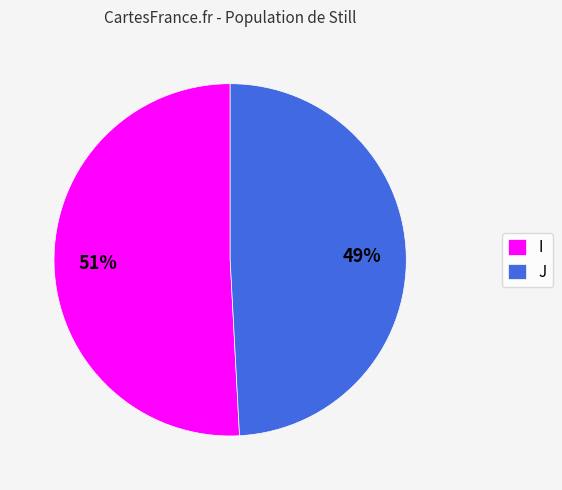

To the nearest percent, what is the difference between the largest and smallest slice percentages?

2%